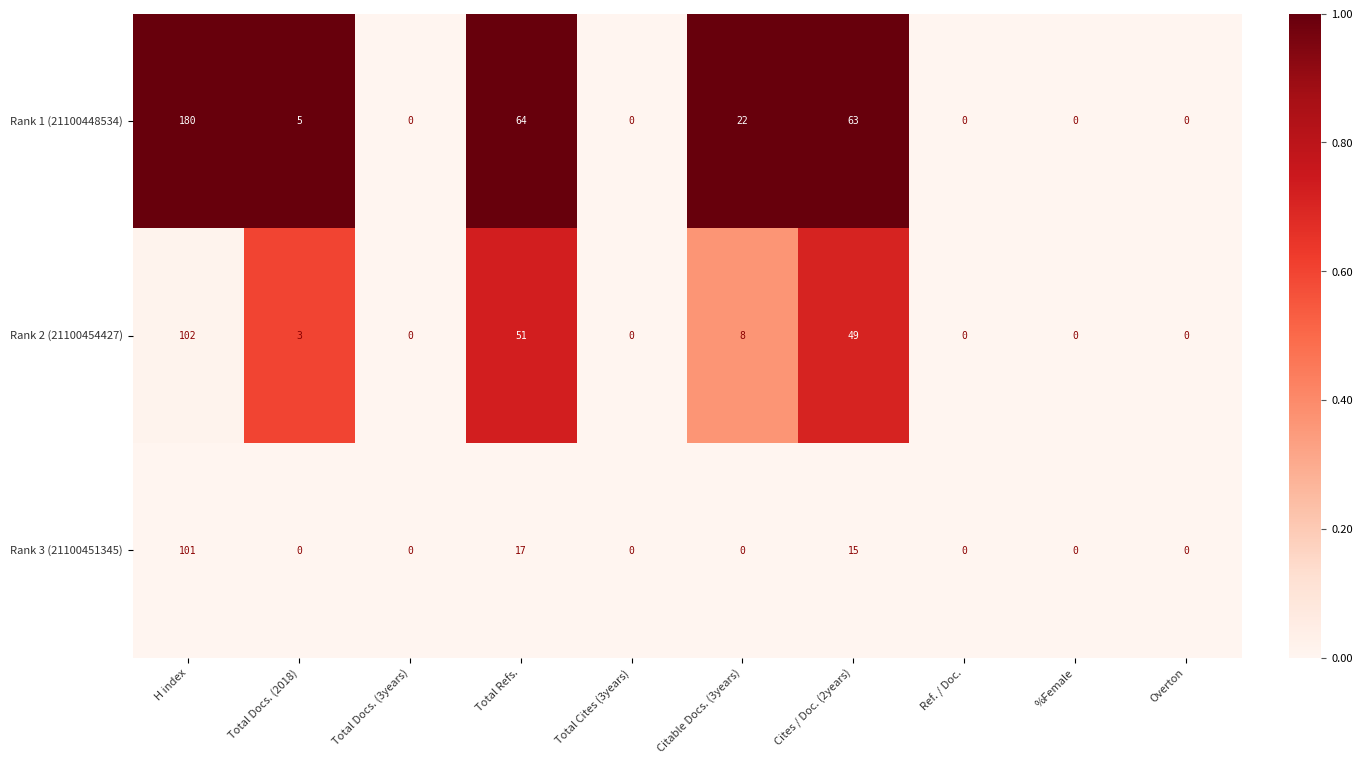

Is it true that Rank 3 (21100451345) equals 0 at Total Docs. (3years)?

True